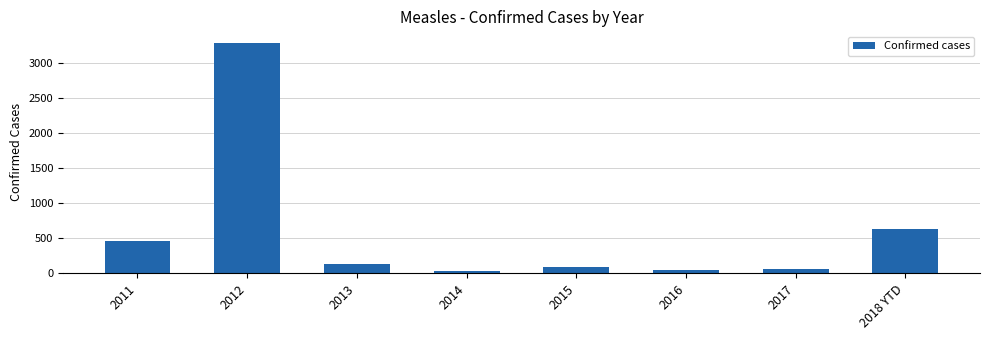

What is the label of the 8th bar from the left?

2018 YTD